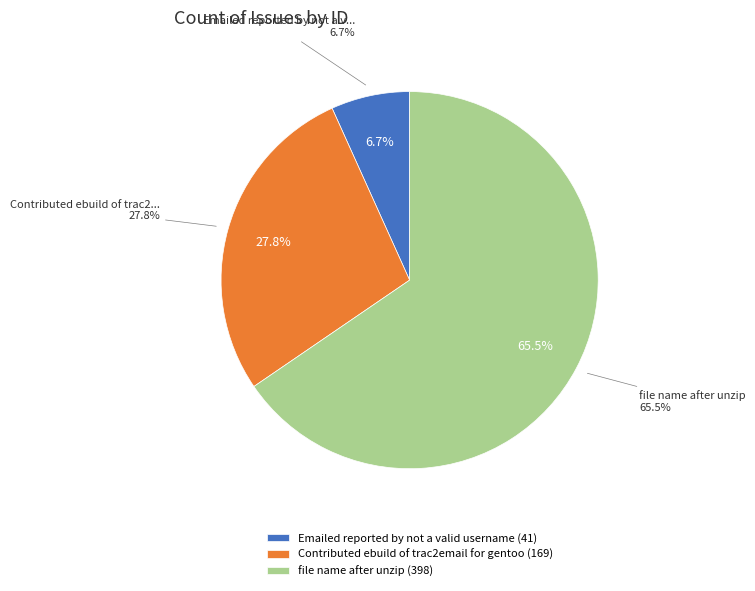

What percentage do Emailed reported by not a valid username and file name after unzip together represent?

72.2%